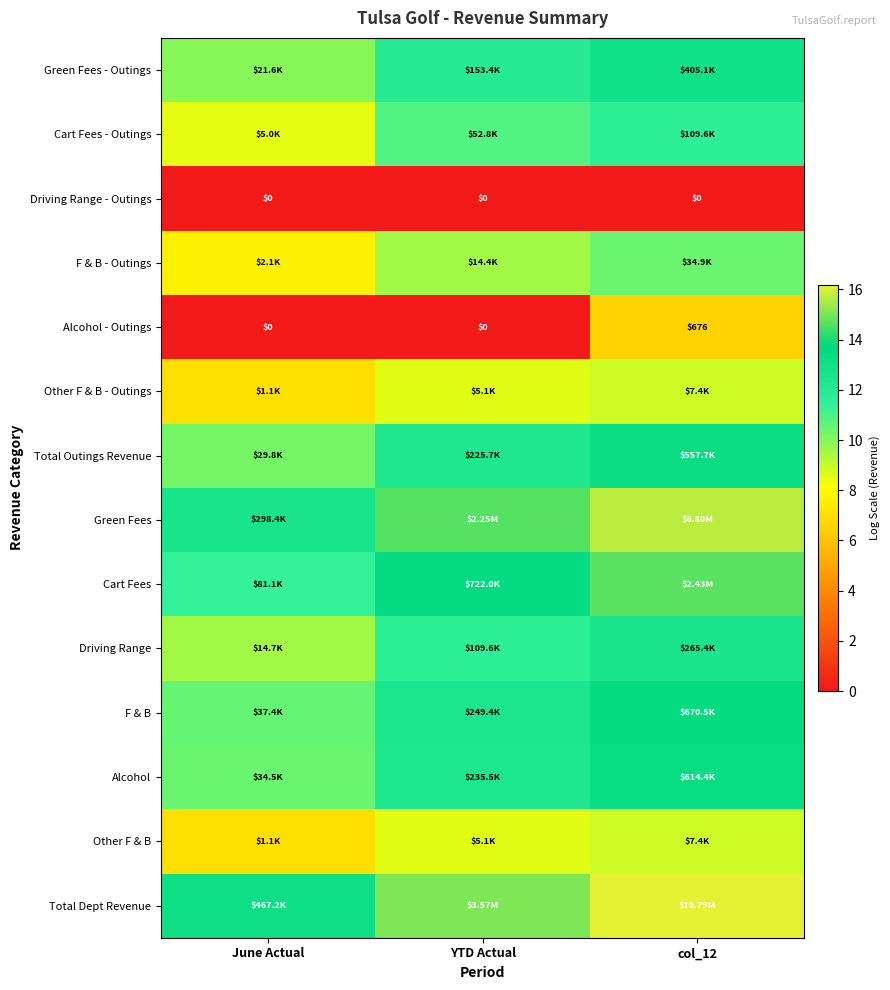

How many distinct data groups are displayed?

14